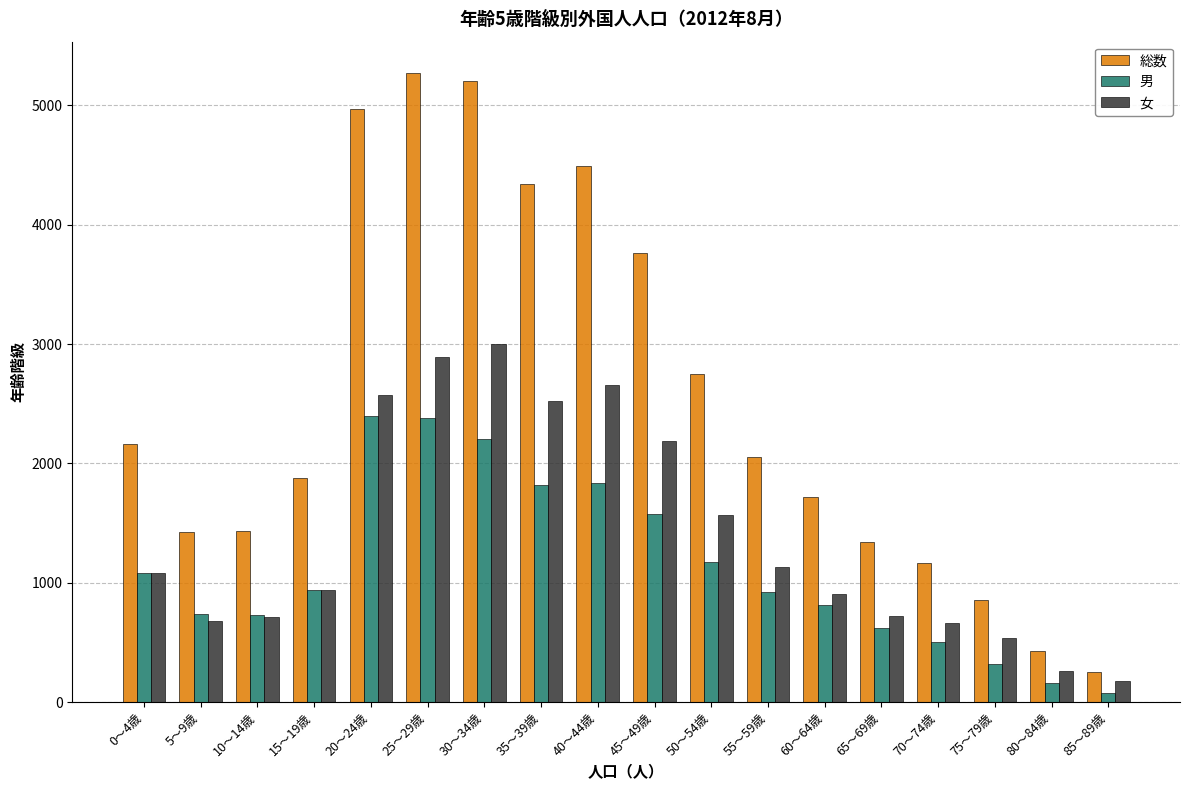

What is the label of the 9th bar from the left?

40～44歳